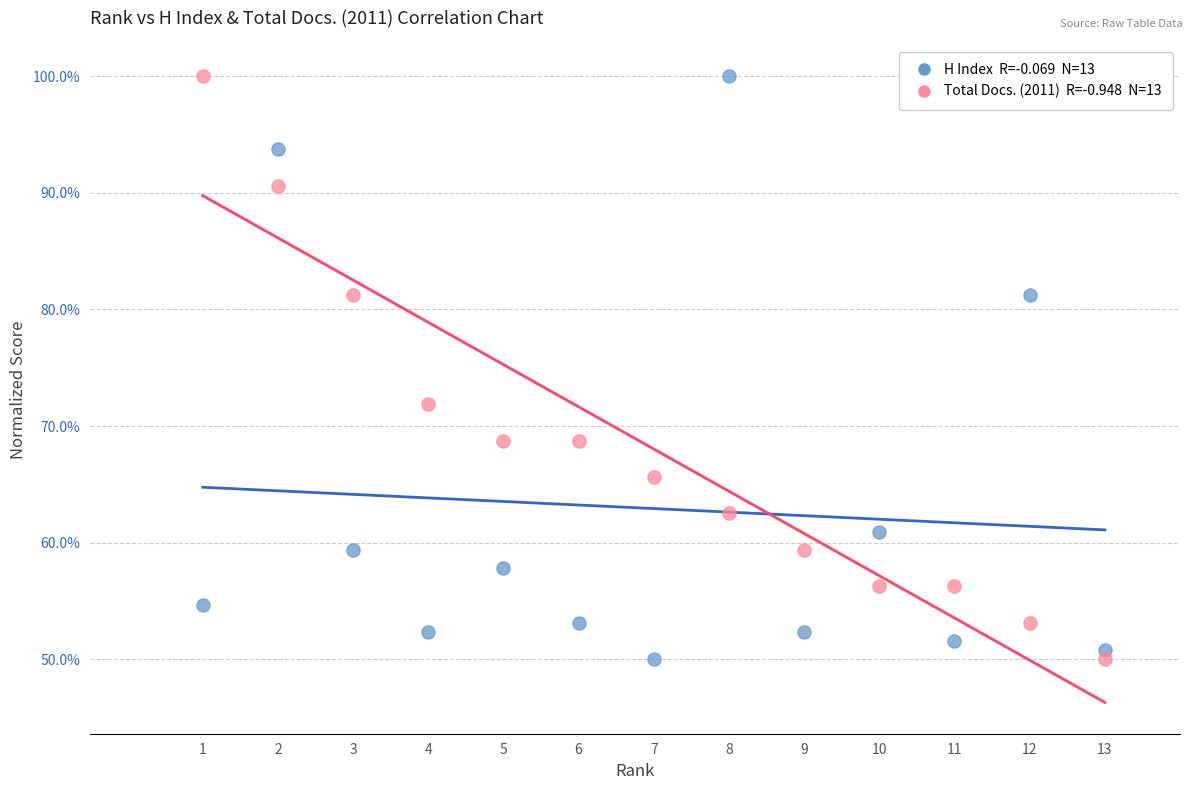

Across all series, what Y value is closest to 75?

71.9